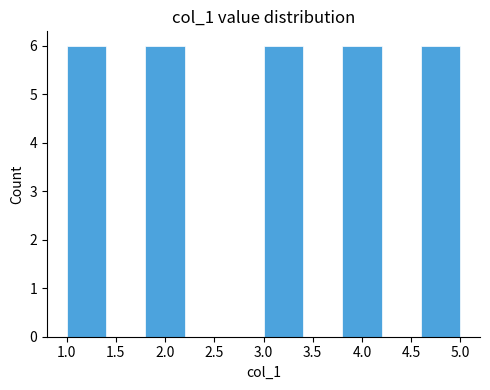

What is the height of the bar covering 3.0 to 3.4 on the x-axis? The values are not printed on the chart, so give them approximately, as read against the axis.

6